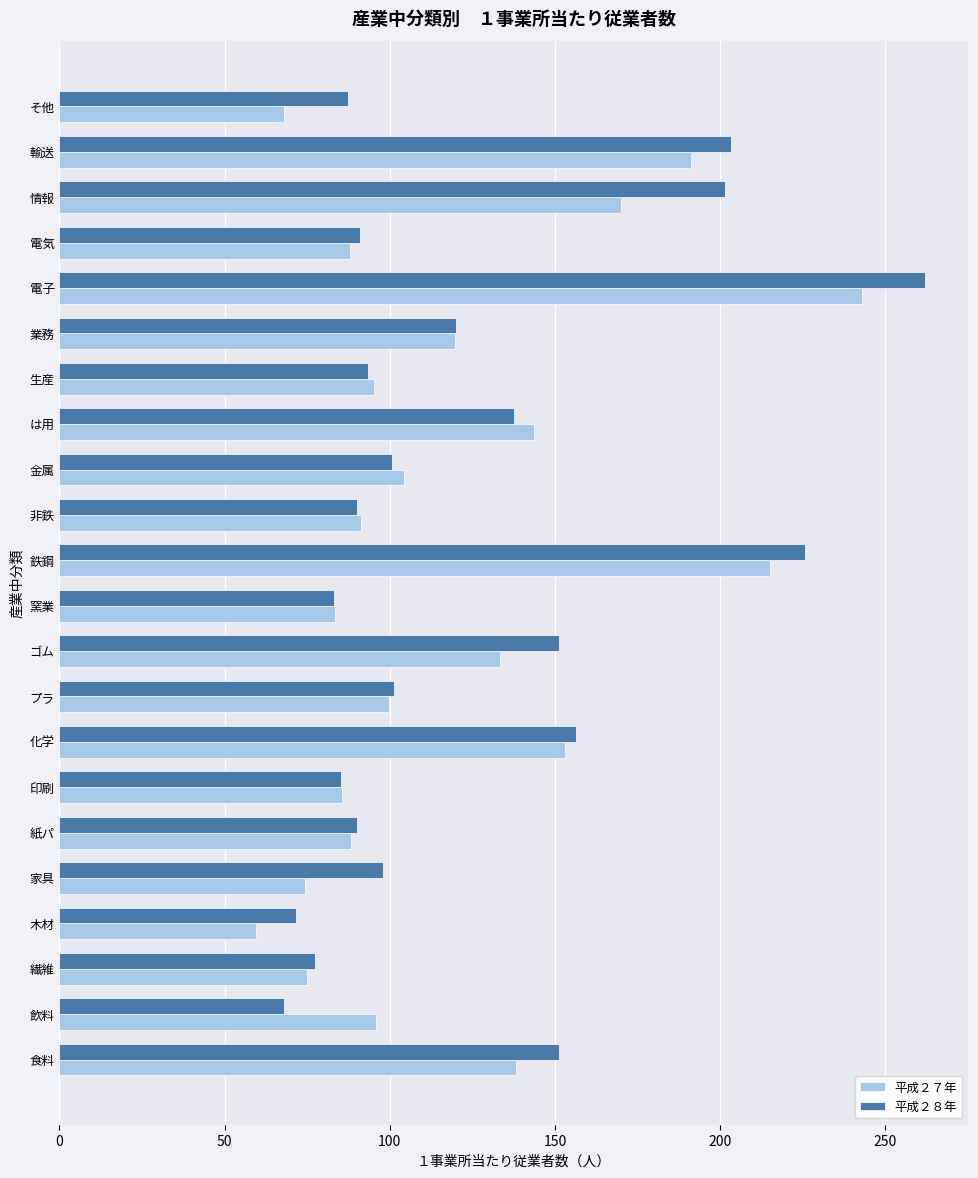

What is the total value across all series at プラ?

201.1